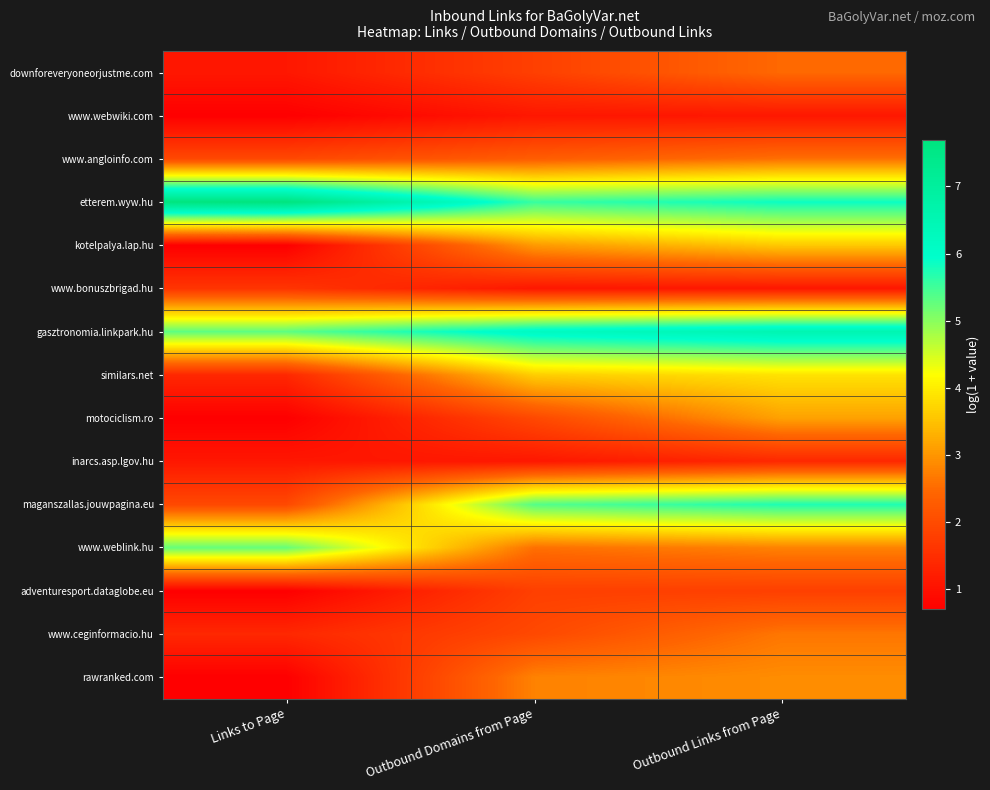

At which category is the sum across all series the highest?

Outbound Links from Page